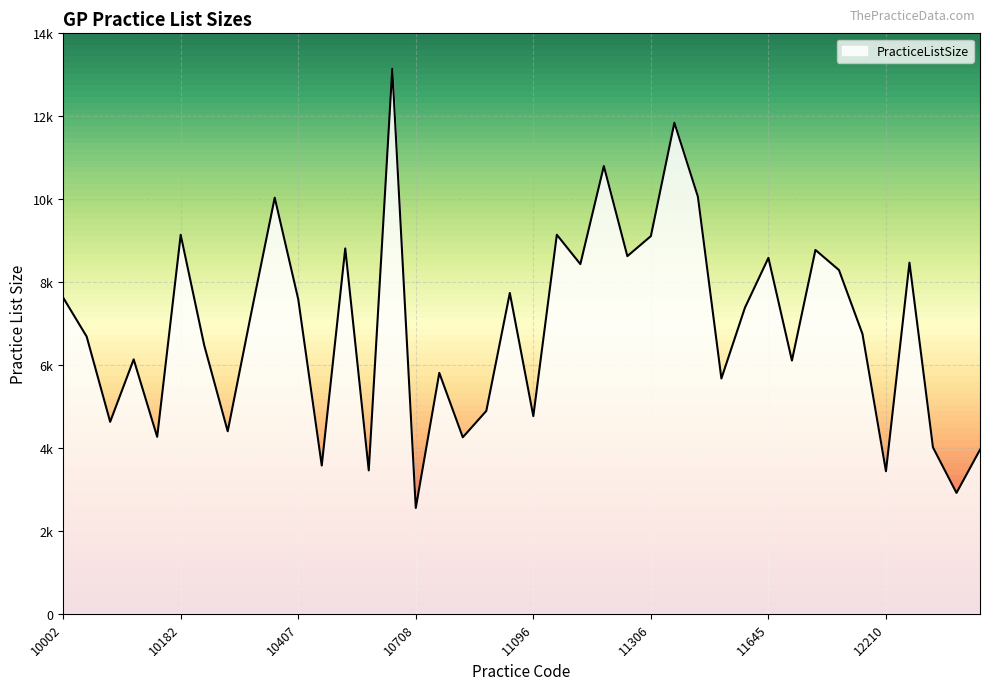

Rank the categories by value from highest to lowest.

10638, 11363, 11171, 11382, 10361, 11128, 10182, 11306, 10498, 11823, 11289, 11645, 12281, 11166, 11861, 11058, 10002, 10407, 11486, 10322, 11931, 10017, 10233, 10106, 11650, 10746, 11414, 11005, 11096, 10036, 10286, 10125, 10835, 12831, 13049, 10445, 10553, 12210, 12901, 10708